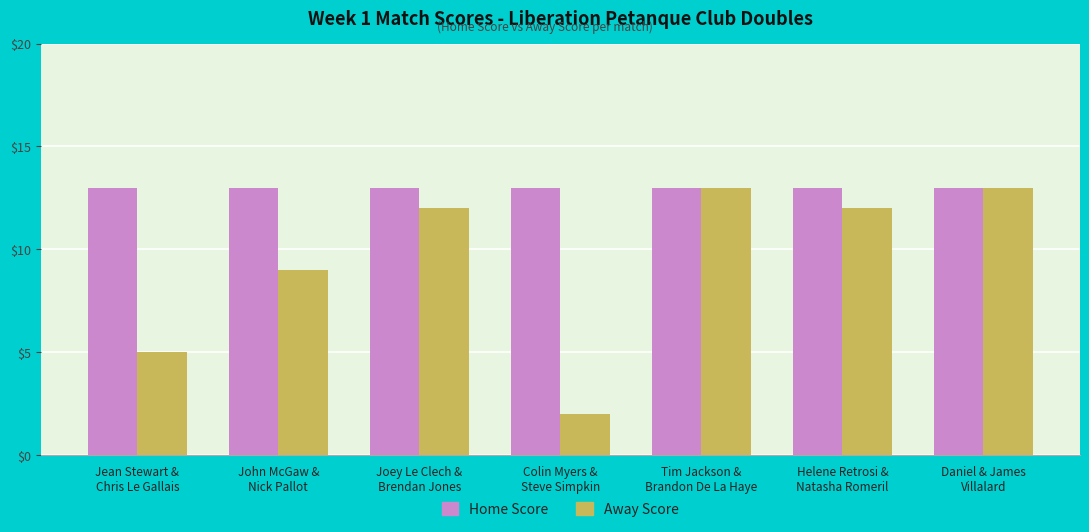

What value does the Home Score series have at Helene Retrosi &
Natasha Romeril?

13